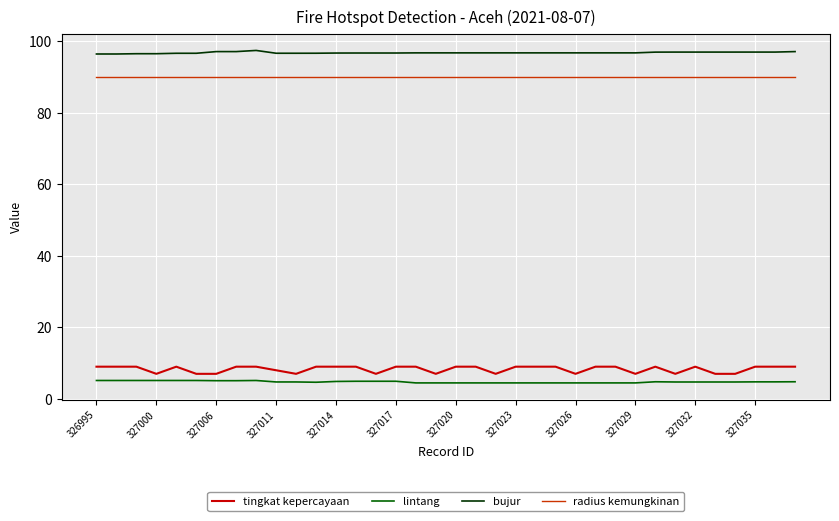

True or false: bujur and tingkat kepercayaan cross at least once.

False